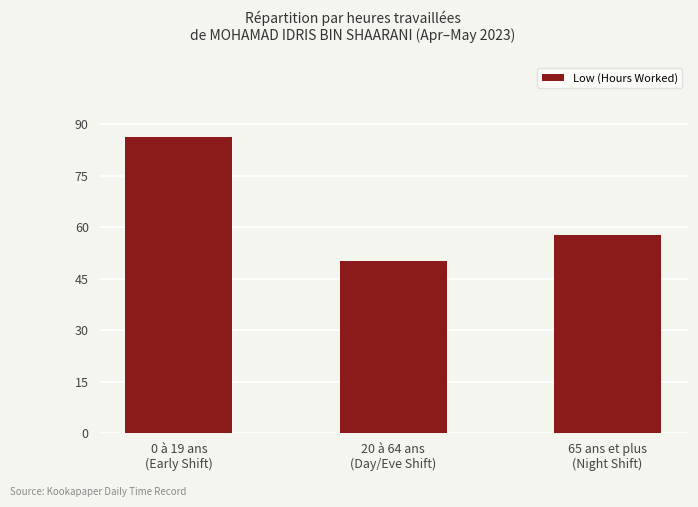

The chart shows a value of 83.7 at 20 à 64 ans
(Day/Eve Shift). True or false?

False